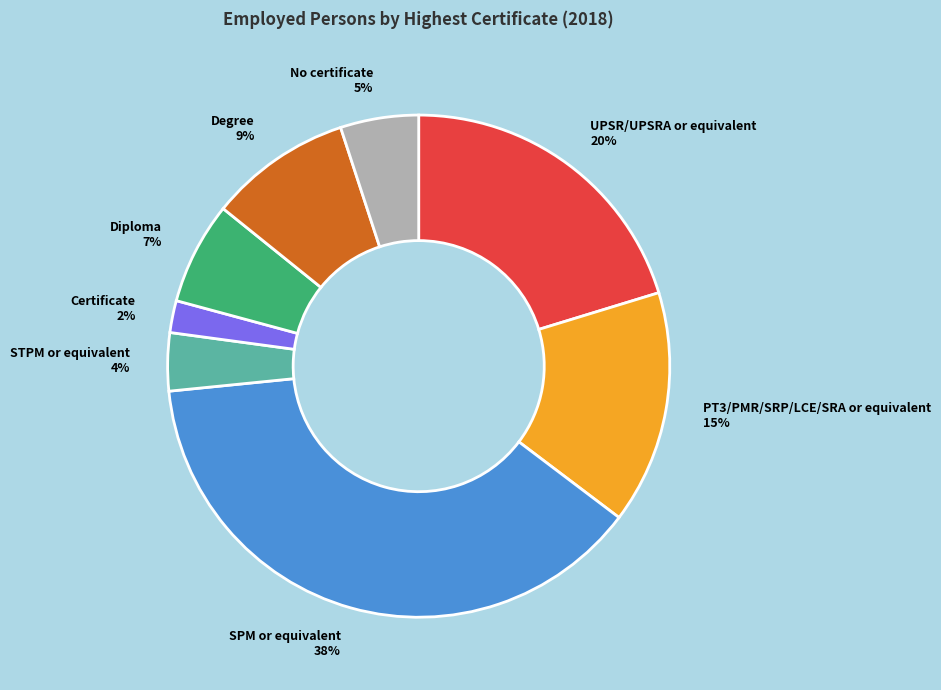

To the nearest percent, what portion does STPM or equivalent represent?

4%